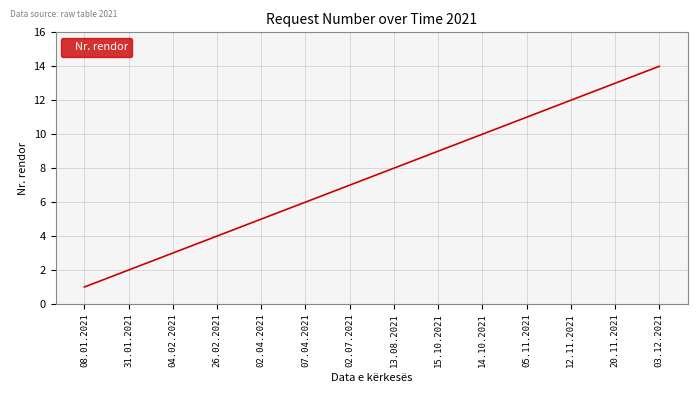

List the labels in order of value, smallest first.

08.01.2021, 31.01.2021, 04.02.2021, 26.02.2021, 02.04.2021, 07.04.2021, 02.07.2021, 13.08.2021, 15.10.2021, 14.10.2021, 05.11.2021, 12.11.2021, 20.11.2021, 03.12.2021